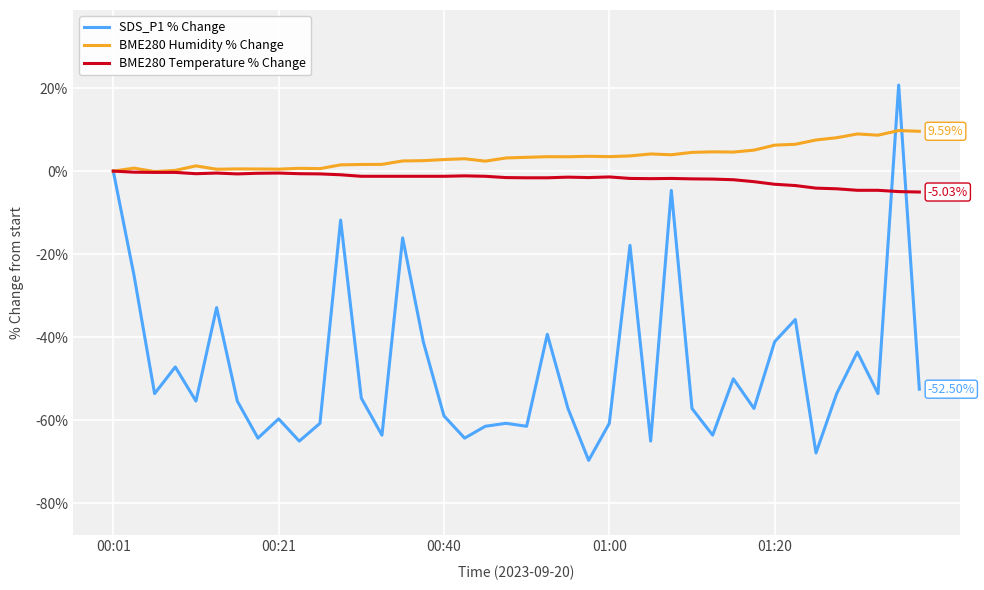

What is the average value of the BME280 Temperature % Change series?

-1.8